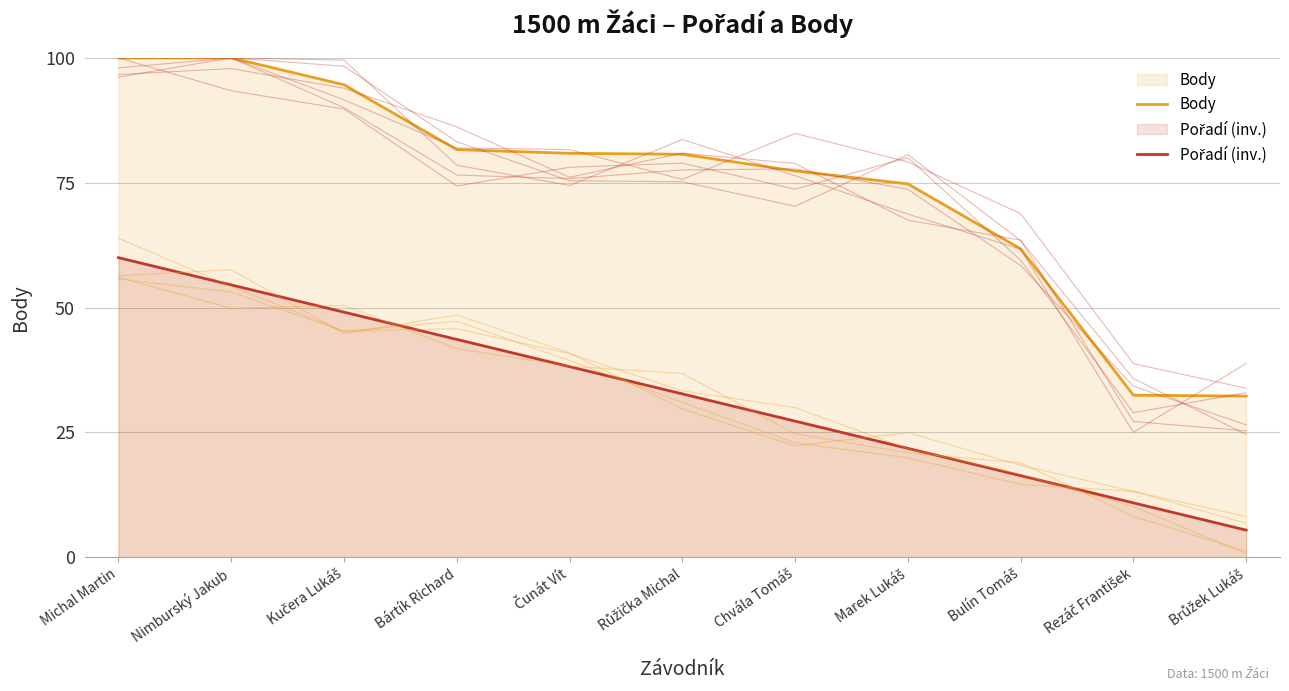

Which label corresponds to the largest value in the chart?

Michal Martin